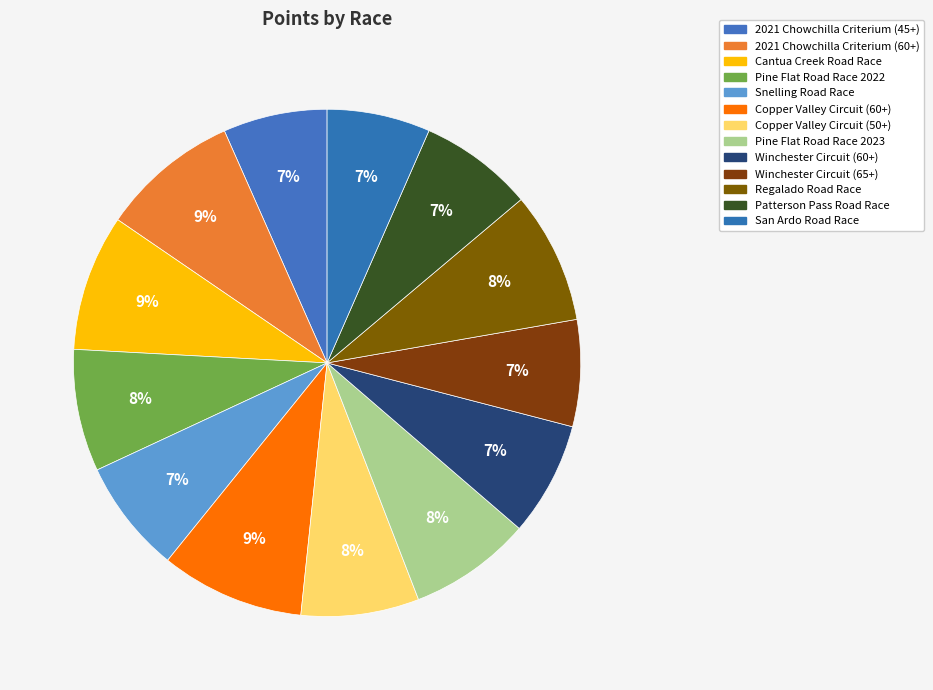

To the nearest percent, what percentage of the pie is Regalado Road Race?

8%